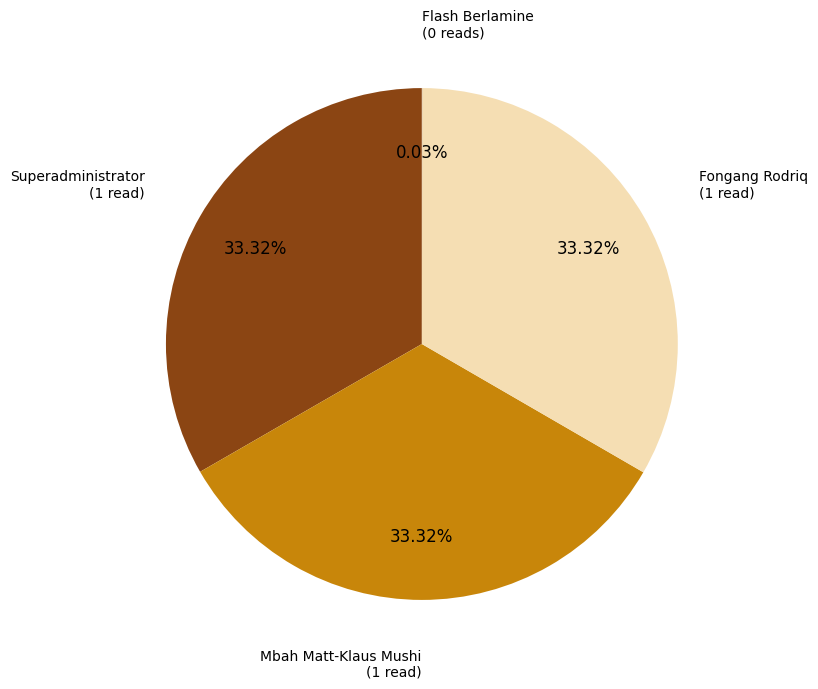

Is there a majority slice in this chart?

No